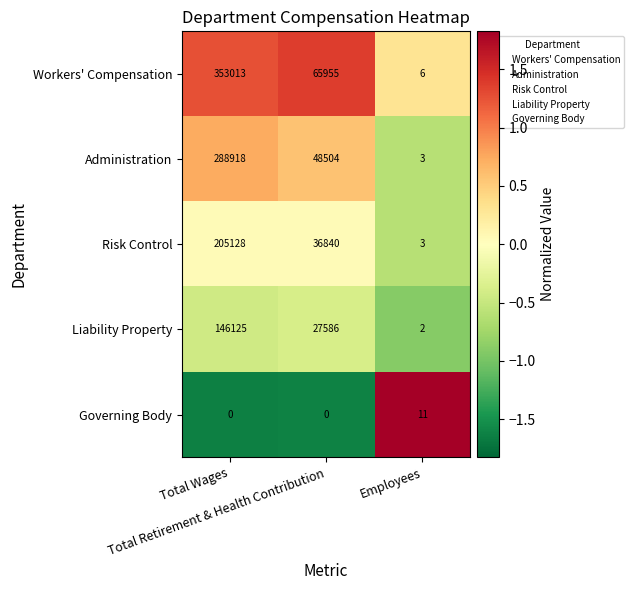

Which series has the largest total across all categories?

Workers' Compensation